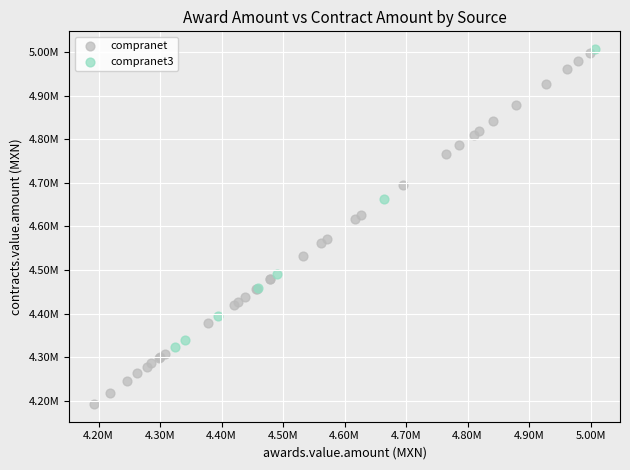

Which series contains the highest Y value?

compranet3